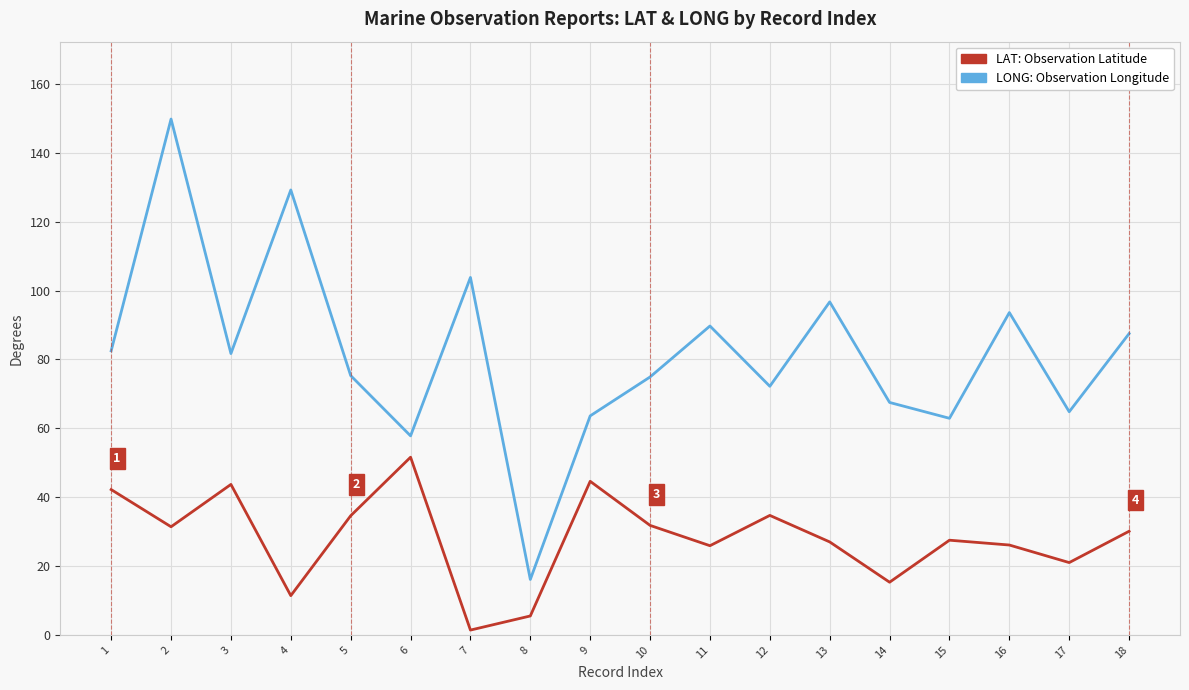

What is the difference between the highest and lowest values at 1?

40.3